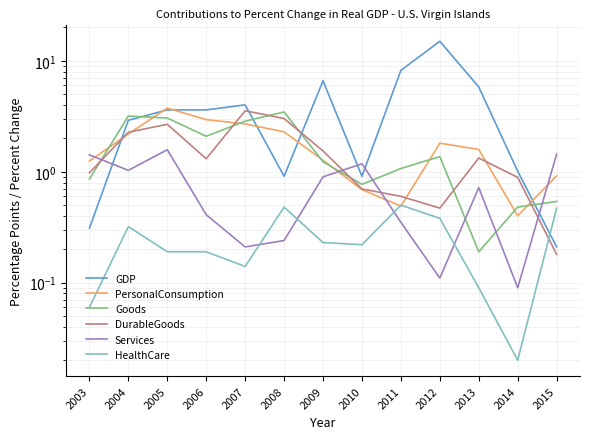

True or false: PersonalConsumption has more than 1 points higher than both neighbors.

True